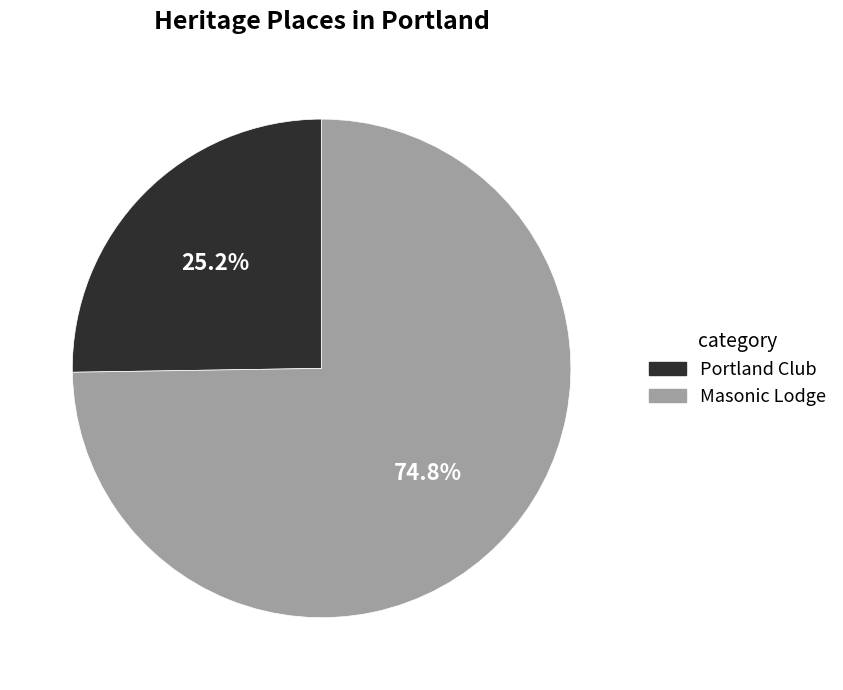

Which slice is the smallest?

Portland Club